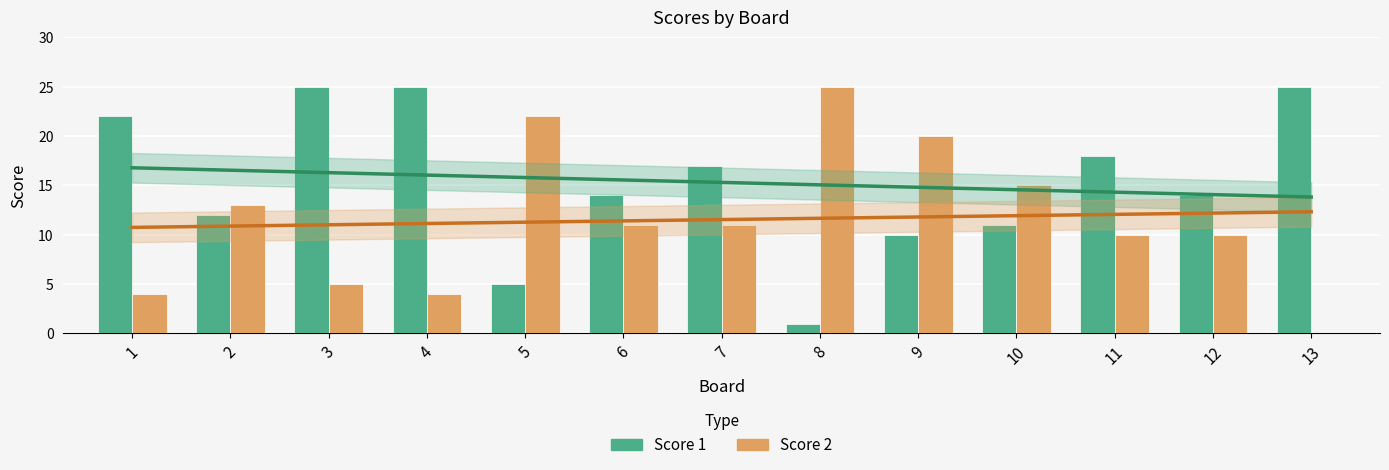

What is the difference between the maximum and minimum values in the Score 1 series?

24